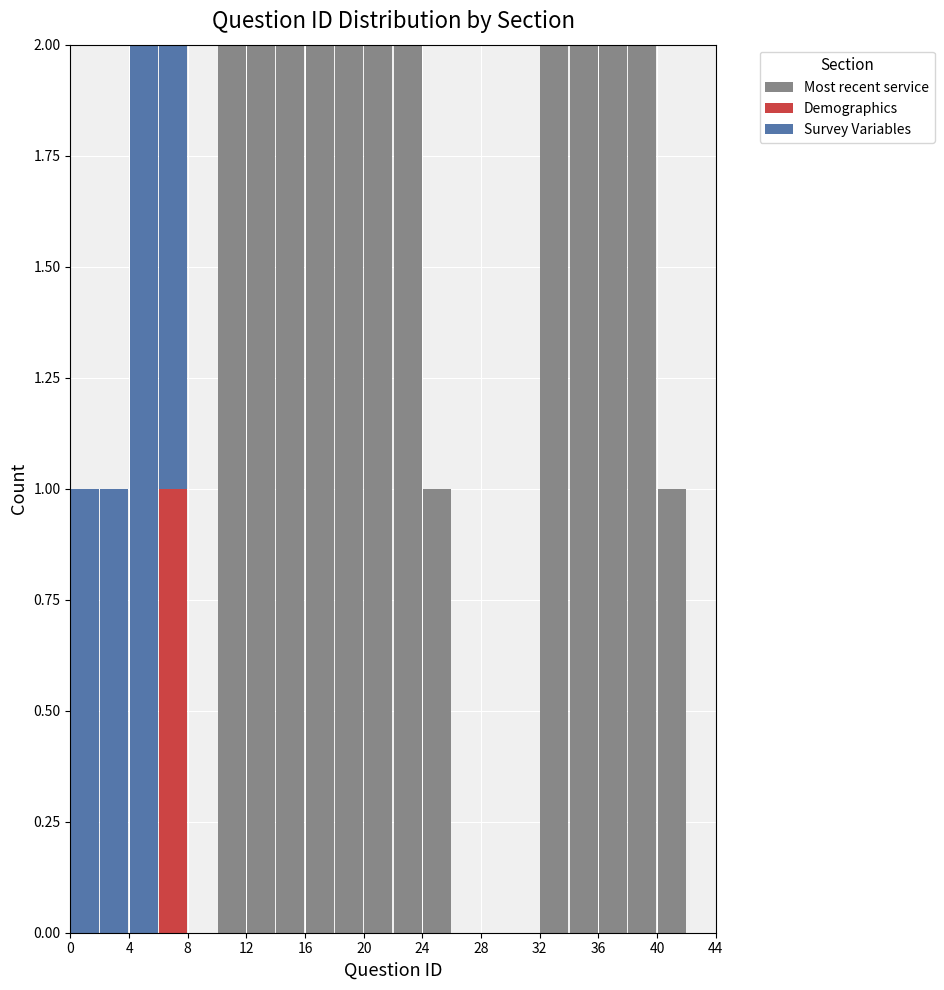

Reading left to right, transcribe this chart: for each stacked bar, give the range it covers on the x-axis and its total height. The values are not printed on the chart, so give them approximately, as read against the axis.

0 to 2: 1
2 to 4: 1
4 to 6: 2
6 to 8: 2
8 to 10: 0
10 to 12: 2
12 to 14: 2
14 to 16: 2
16 to 18: 2
18 to 20: 2
20 to 22: 2
22 to 24: 2
24 to 26: 1
26 to 28: 0
28 to 30: 0
30 to 32: 0
32 to 34: 2
34 to 36: 2
36 to 38: 2
38 to 40: 2
40 to 42: 1
42 to 44: 0